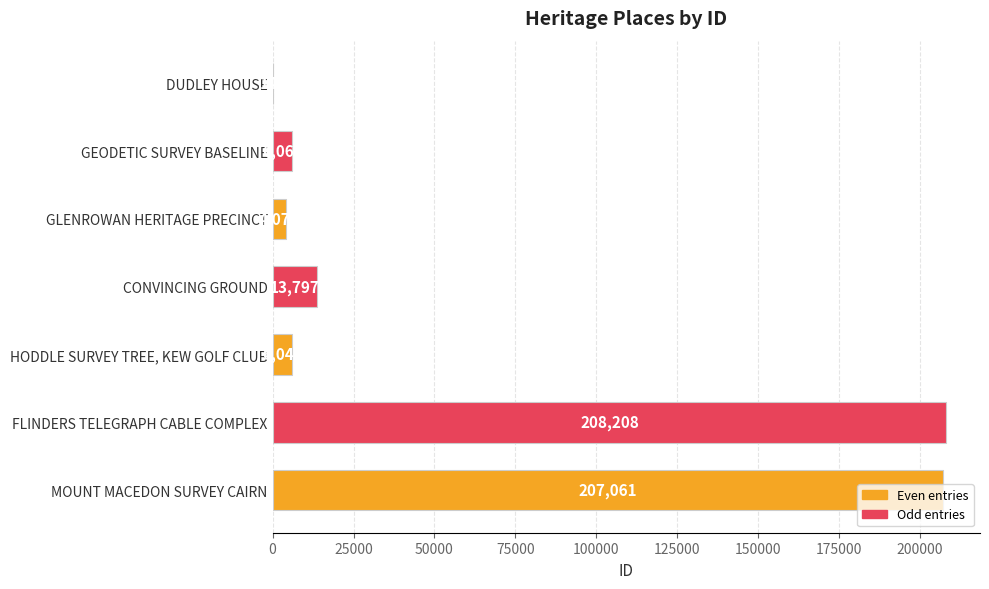

What is the change in value from HODDLE SURVEY TREE, KEW GOLF CLUB to FLINDERS TELEGRAPH CABLE COMPLEX?

+202159